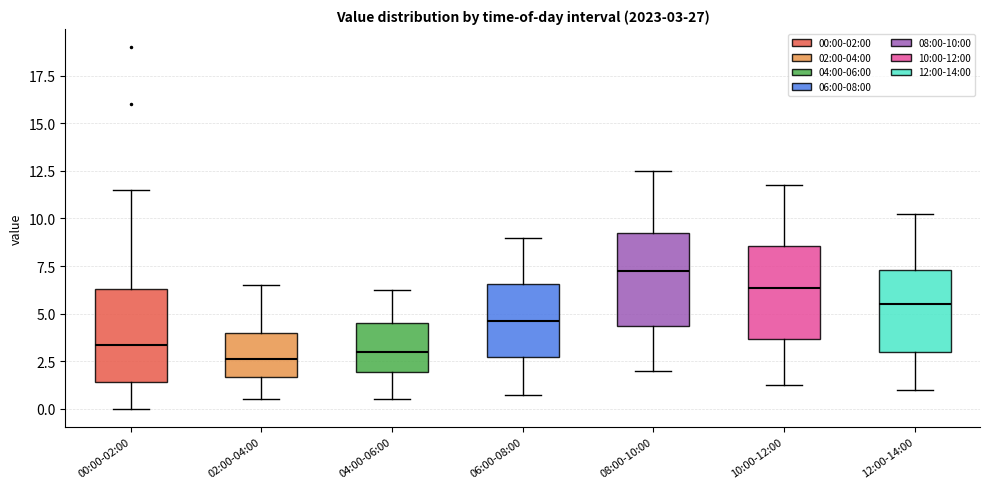

Which box has the highest median line?

08:00-10:00